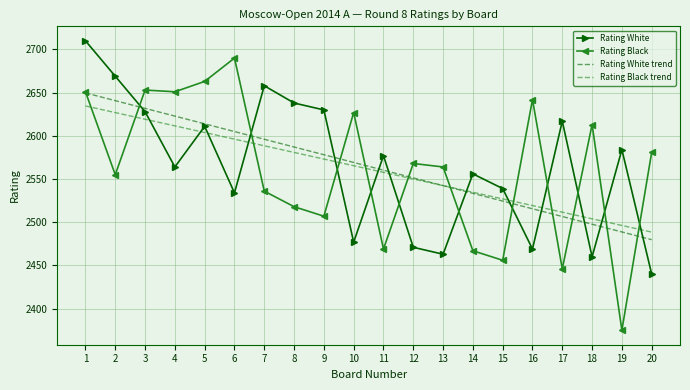

What is the total value across all series at 19?

9944.1